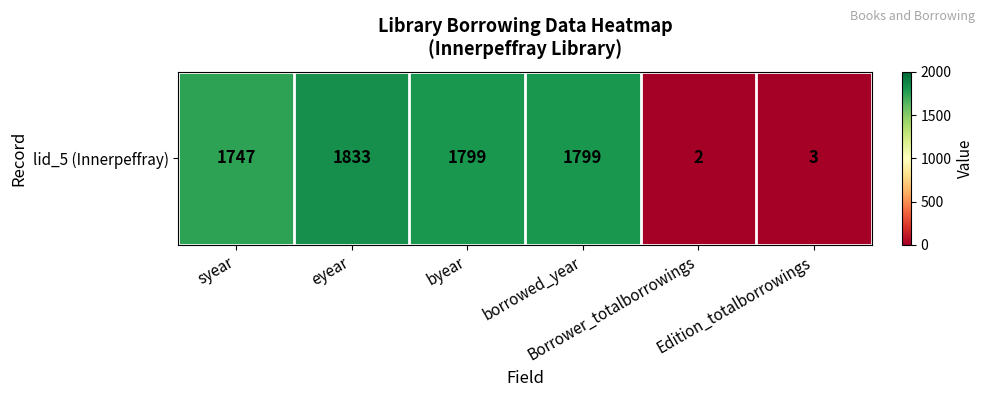

What is the smallest value displayed?

2